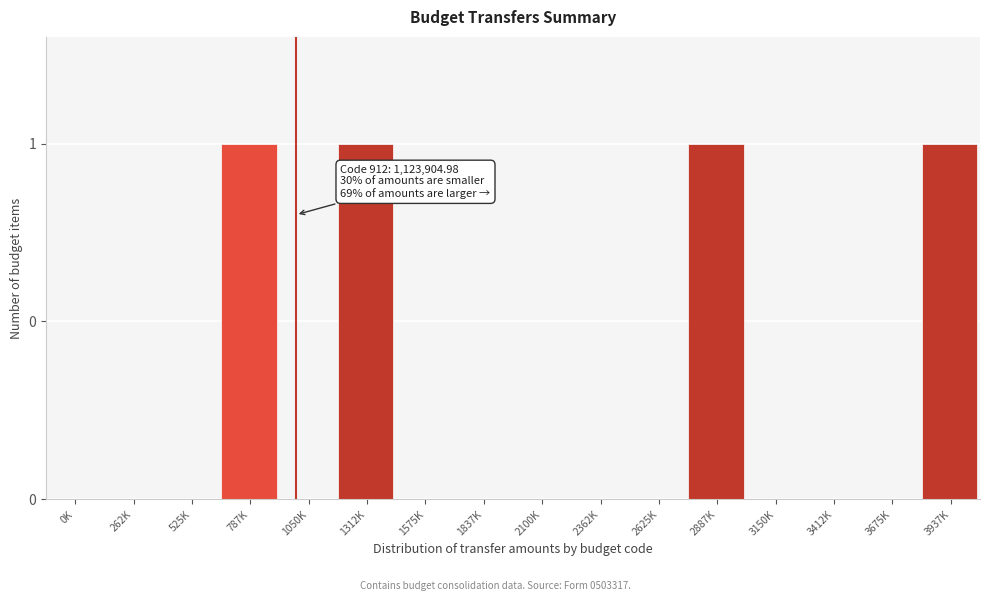

Are the bars horizontal?

No